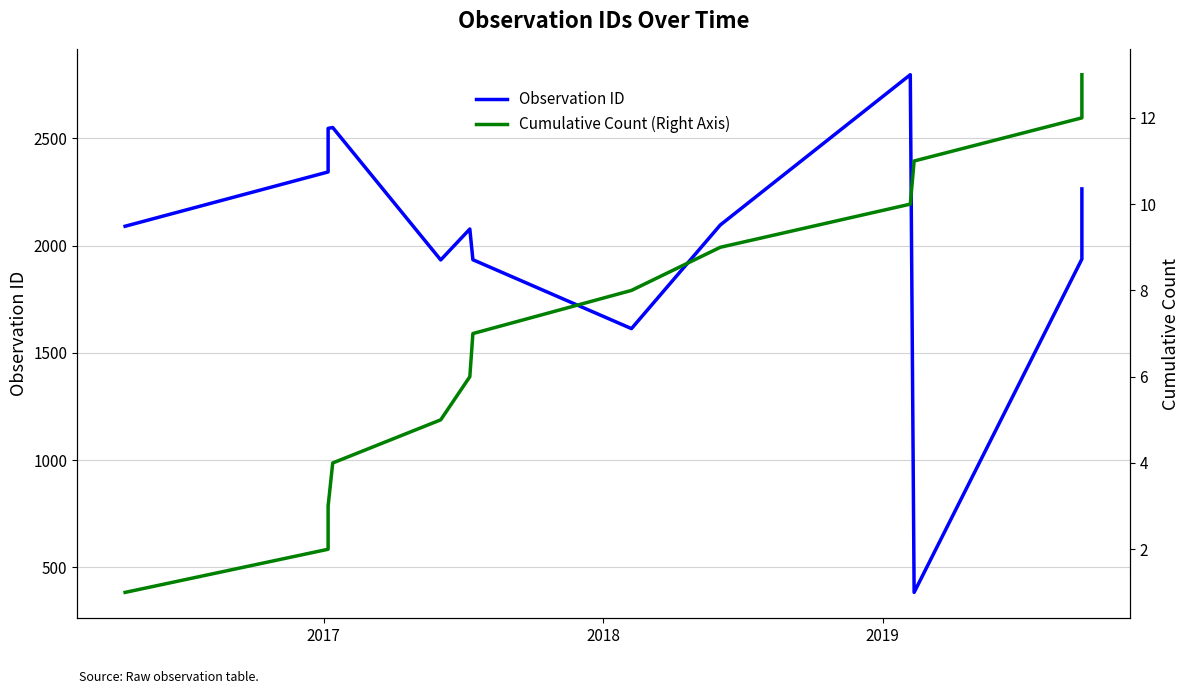

True or false: Cumulative Count (Right Axis) and Observation ID cross at least once.

False